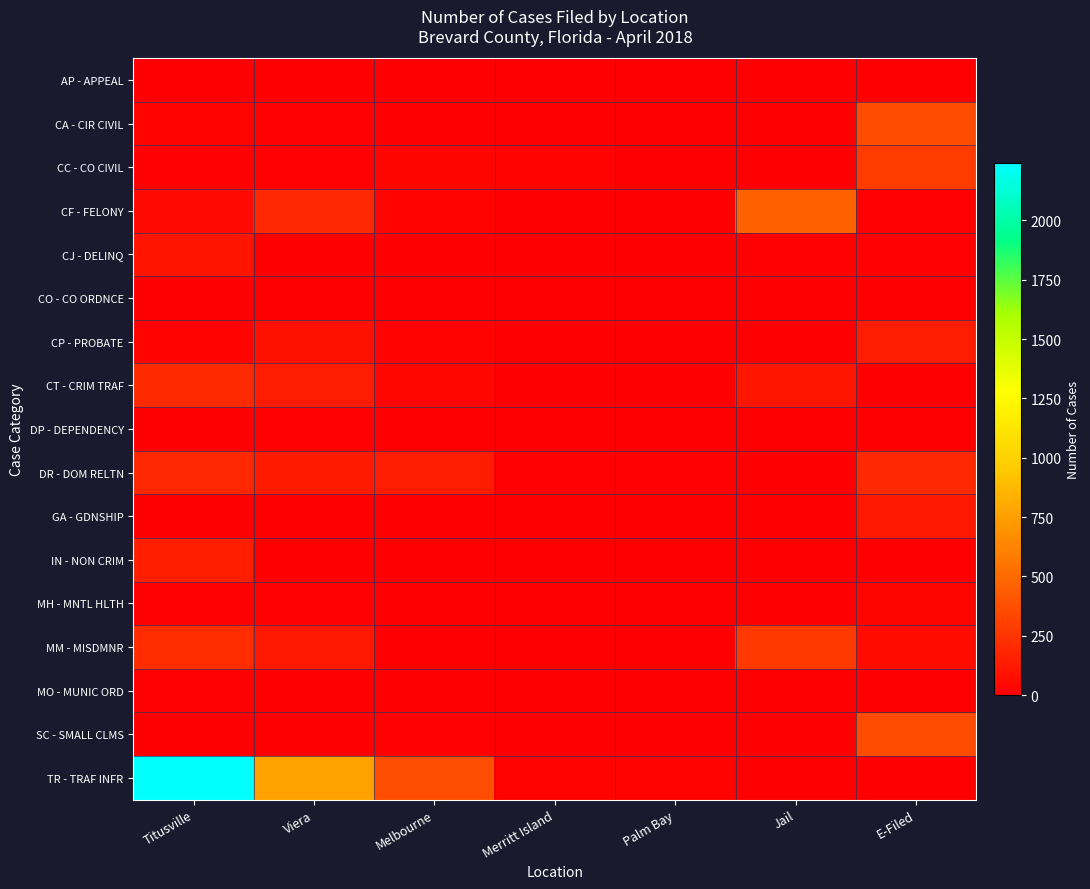

Reading right to left, extract all data points from this chart.

AP - APPEAL: E-Filed=1	Jail=0	Palm Bay=0	Merritt Island=0	Melbourne=0	Viera=0	Titusville=2
CA - CIR CIVIL: E-Filed=361	Jail=0	Palm Bay=0	Merritt Island=0	Melbourne=8	Viera=15	Titusville=19
CC - CO CIVIL: E-Filed=285	Jail=0	Palm Bay=0	Merritt Island=21	Melbourne=33	Viera=16	Titusville=13
CF - FELONY: E-Filed=10	Jail=462	Palm Bay=1	Merritt Island=0	Melbourne=24	Viera=184	Titusville=49
CJ - DELINQ: E-Filed=9	Jail=9	Palm Bay=0	Merritt Island=0	Melbourne=0	Viera=0	Titusville=97
CO - CO ORDNCE: E-Filed=0	Jail=8	Palm Bay=0	Merritt Island=0	Melbourne=0	Viera=0	Titusville=2
CP - PROBATE: E-Filed=134	Jail=0	Palm Bay=2	Merritt Island=6	Melbourne=21	Viera=83	Titusville=20
CT - CRIM TRAF: E-Filed=6	Jail=110	Palm Bay=2	Merritt Island=0	Melbourne=41	Viera=133	Titusville=208
DP - DEPENDENCY: E-Filed=0	Jail=3	Palm Bay=0	Merritt Island=0	Melbourne=0	Viera=15	Titusville=0
DR - DOM RELTN: E-Filed=195	Jail=0	Palm Bay=10	Merritt Island=9	Melbourne=136	Viera=126	Titusville=192
GA - GDNSHIP: E-Filed=120	Jail=0	Palm Bay=0	Merritt Island=0	Melbourne=0	Viera=6	Titusville=0
IN - NON CRIM: E-Filed=0	Jail=0	Palm Bay=1	Merritt Island=0	Melbourne=5	Viera=5	Titusville=151
MH - MNTL HLTH: E-Filed=34	Jail=0	Palm Bay=0	Merritt Island=0	Melbourne=7	Viera=16	Titusville=11
MM - MISDMNR: E-Filed=59	Jail=274	Palm Bay=0	Merritt Island=0	Melbourne=2	Viera=122	Titusville=211
MO - MUNIC ORD: E-Filed=2	Jail=4	Palm Bay=0	Merritt Island=0	Melbourne=0	Viera=2	Titusville=11
SC - SMALL CLMS: E-Filed=363	Jail=0	Palm Bay=2	Merritt Island=3	Melbourne=9	Viera=8	Titusville=8
TR - TRAF INFR: E-Filed=0	Jail=2	Palm Bay=20	Merritt Island=20	Melbourne=372	Viera=769	Titusville=2243